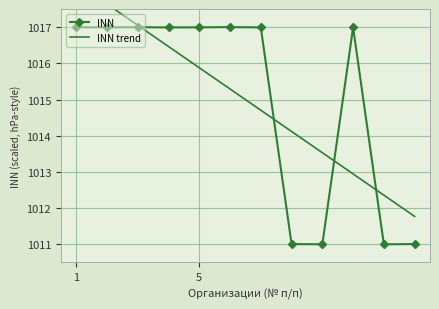

Is it true that INN trend equals 697.9 at 8?

False